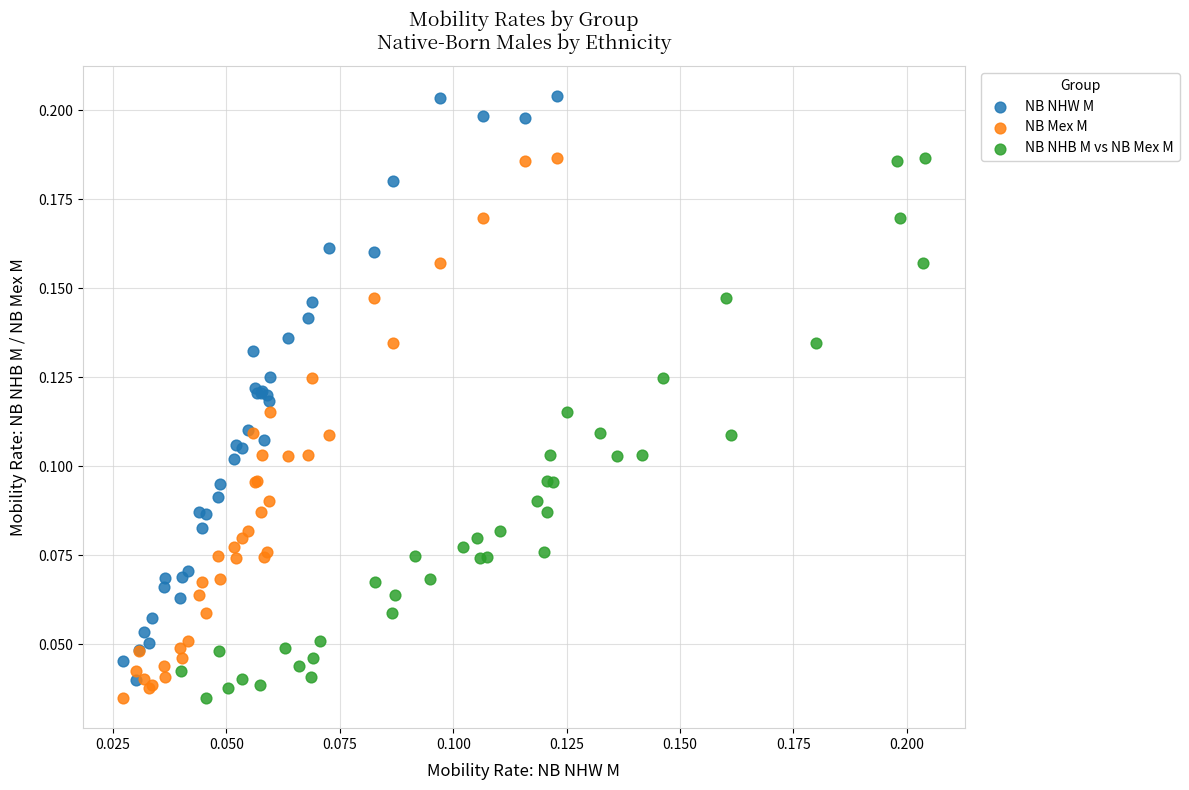

Which series contains the highest Y value?

NB NHW M